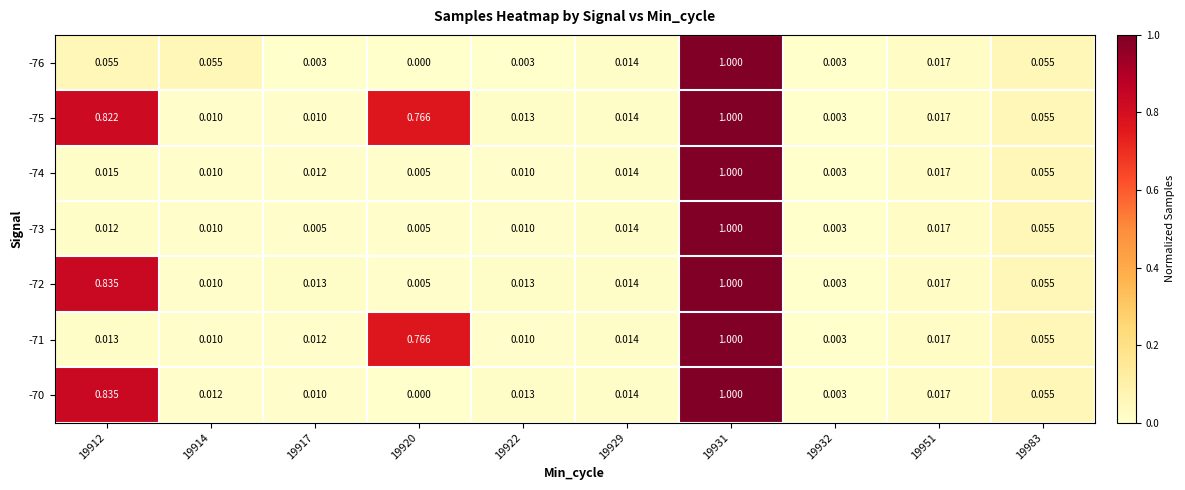

Is the value of -72 at 19951 greater than the value of -74 at 19929?

Yes